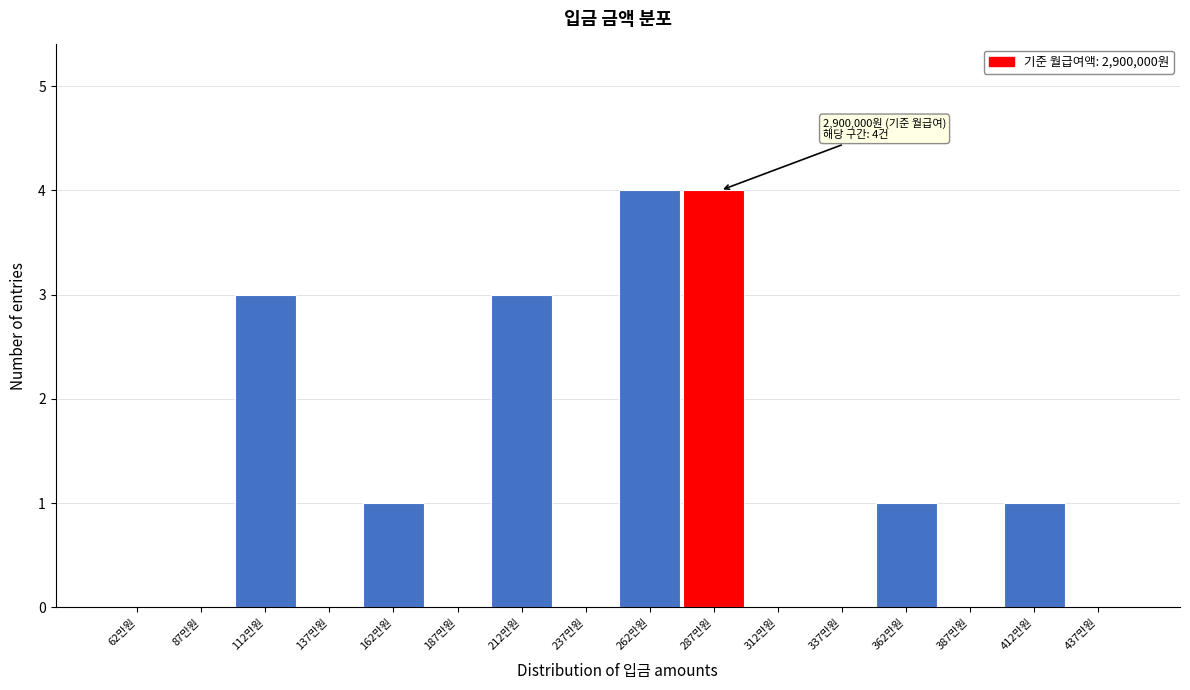

Reading left to right, extract all data points from this chart.

62만원=0	87만원=0	112만원=3	137만원=0	162만원=1	187만원=0	212만원=3	237만원=0	262만원=4	287만원=4	312만원=0	337만원=0	362만원=1	387만원=0	412만원=1	437만원=0